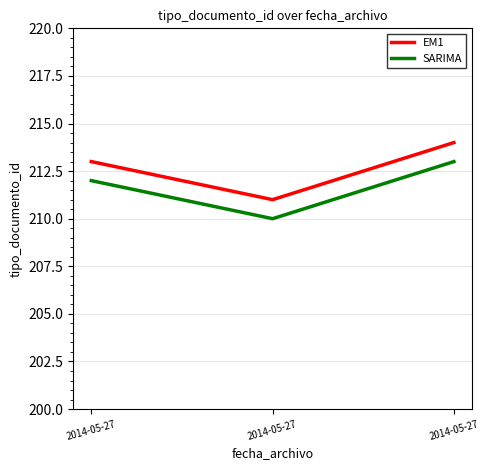

Count the number of categories in the chart.

3